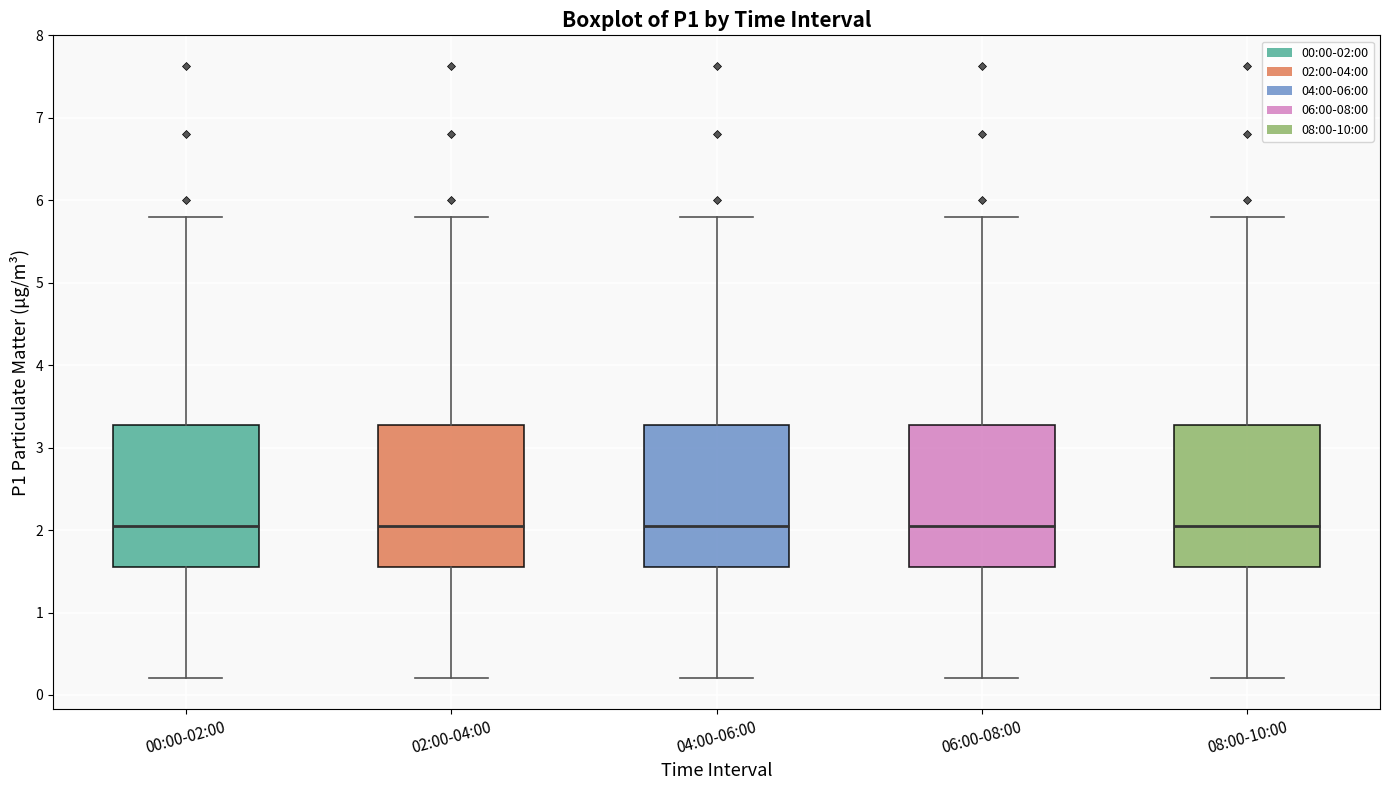

Where is the upper edge of the box for 08:00-10:00 on the y-axis? The values are not printed on the chart, so give them approximately, as read against the axis.

3.3